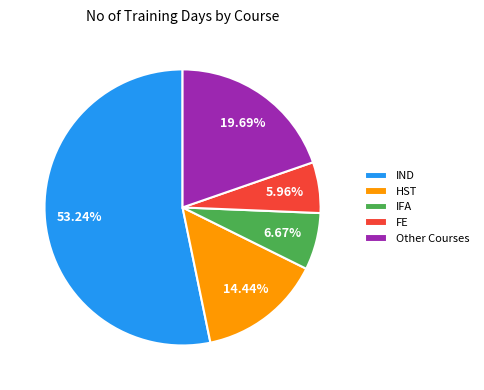

Count the number of slices in the pie.

5